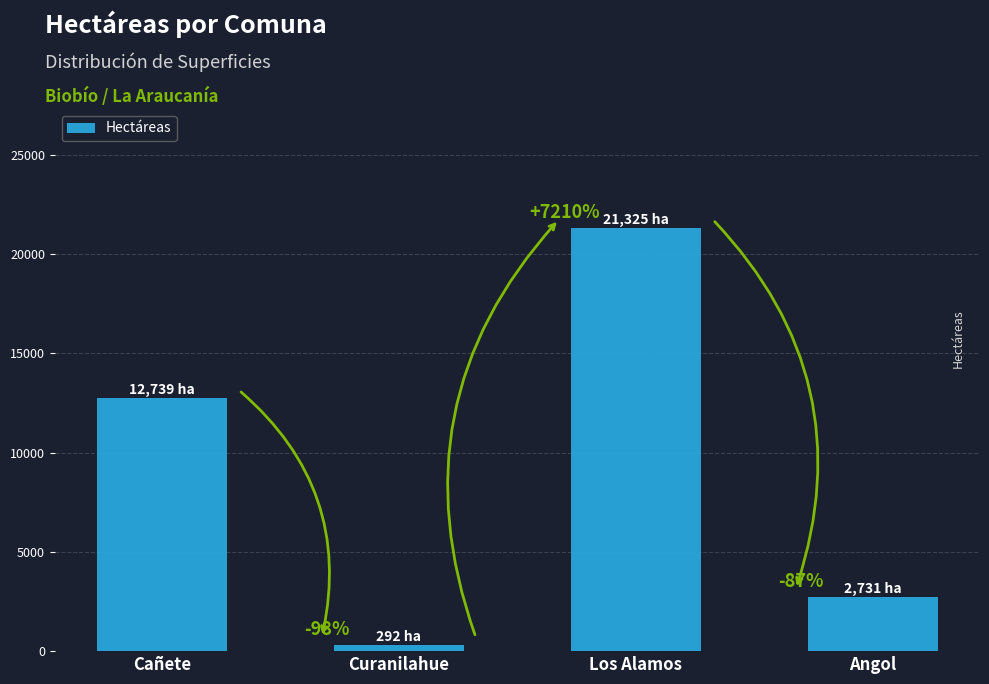

How many bars are there in total?

4